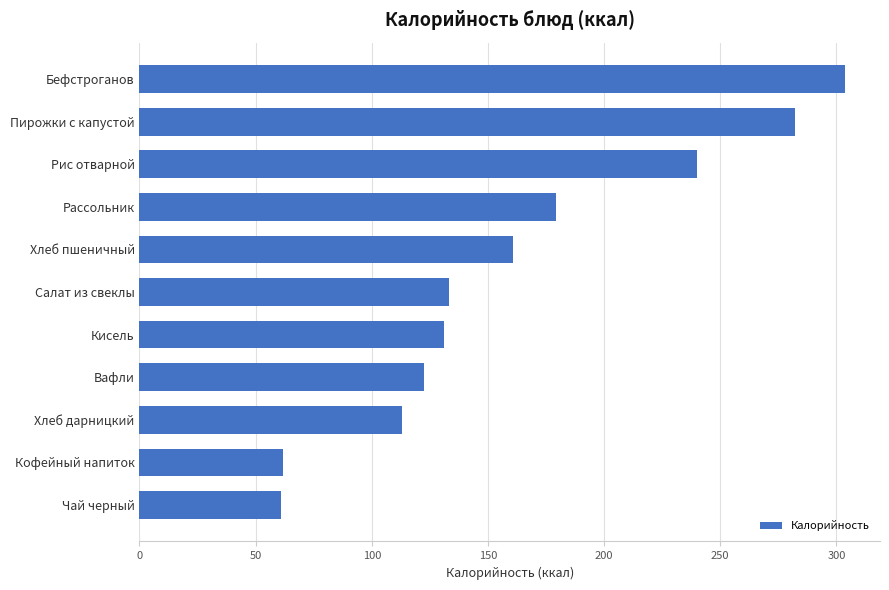

What is the label of the 6th bar from the top?

Салат из свеклы